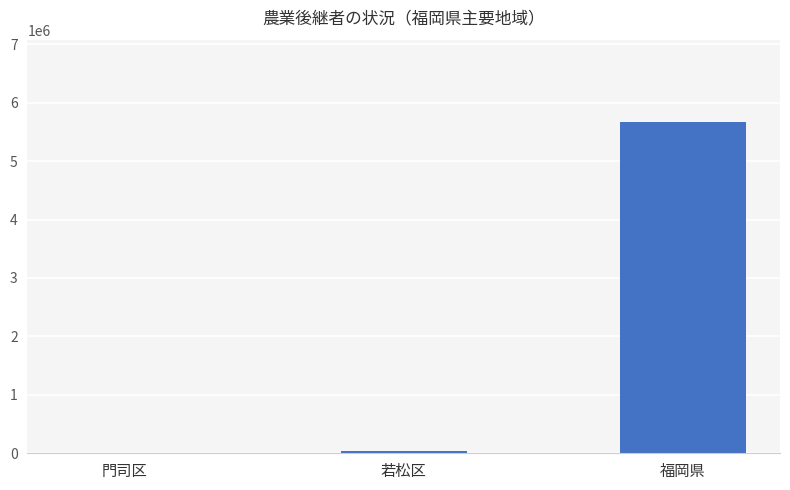

Is it true that the value at 福岡県 is 3271372?

False